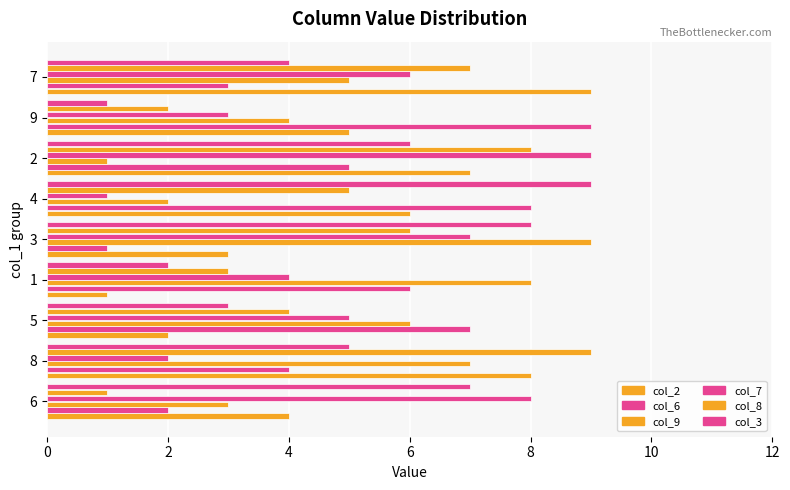

What is the minimum value shown in the chart?

1